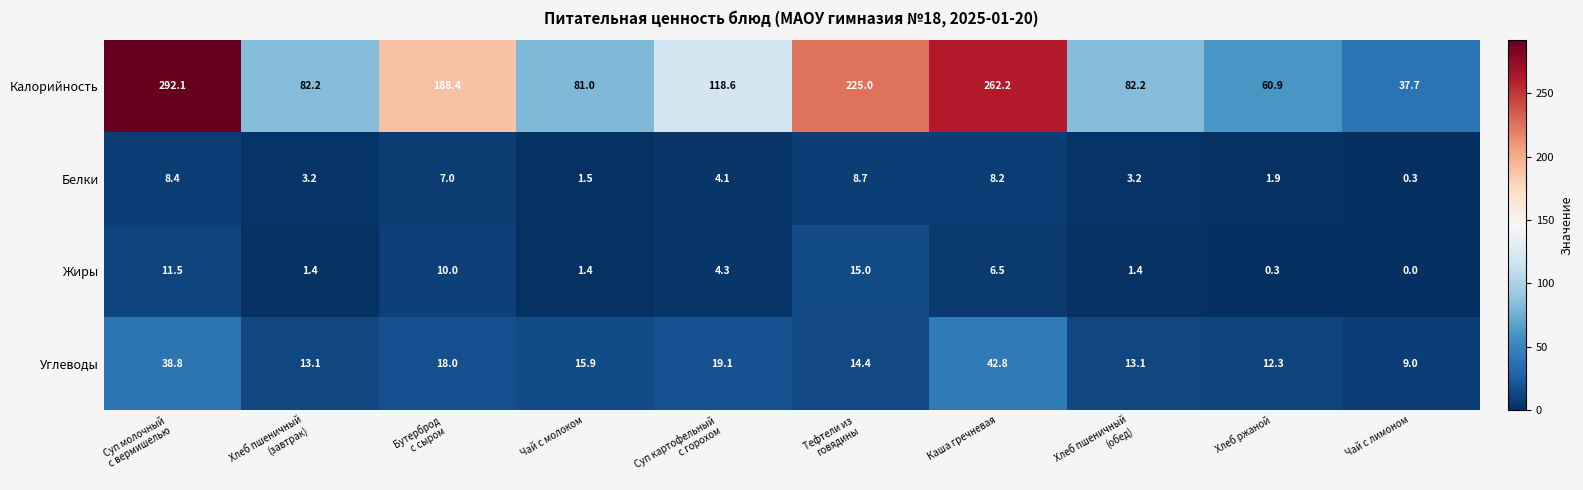

True or false: Калорийность has a value of 37.7 at Чай с лимоном.

True